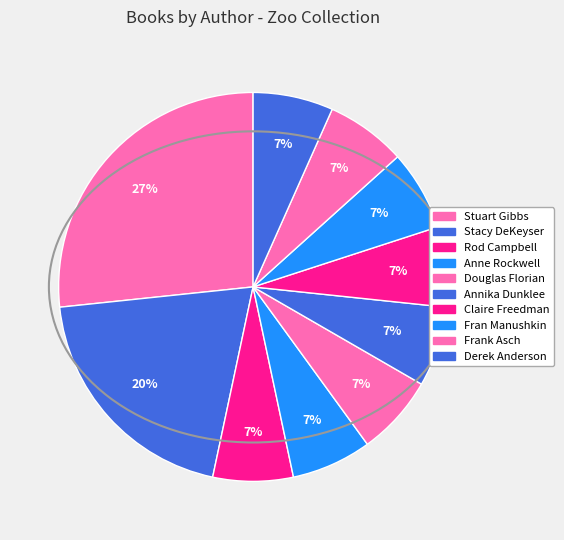

What is the largest slice in the pie chart?

Stuart Gibbs (62586102)